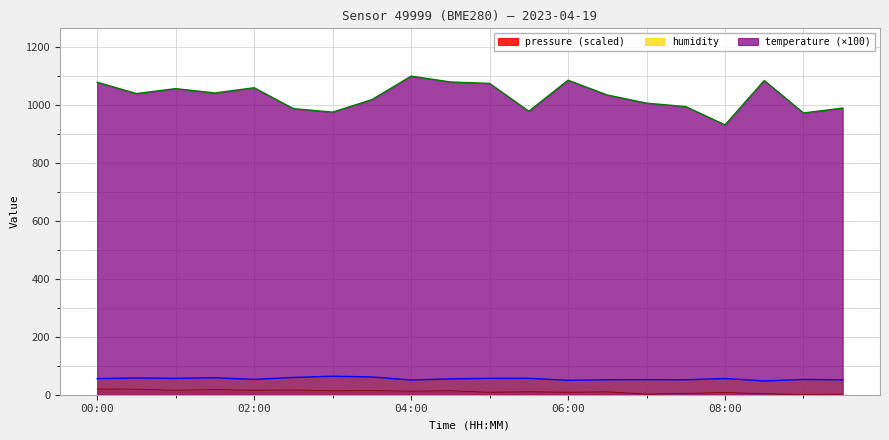

What is the difference between the temperature values at 06:30 and 04:30?

45.0